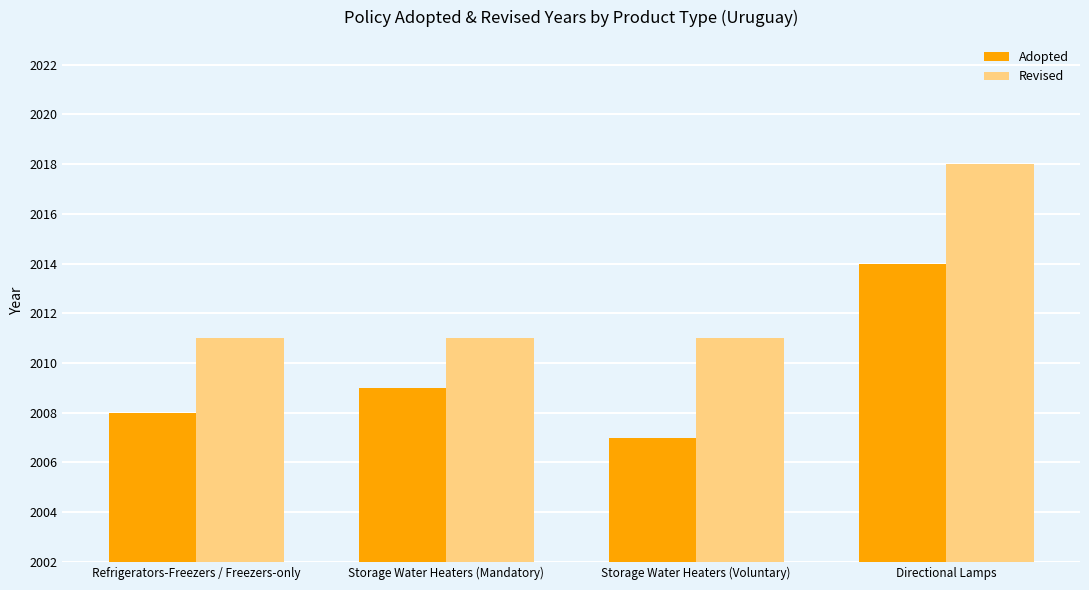

Between Refrigerators-Freezers / Freezers-only and Directional Lamps, which series saw the biggest shift?

Revised